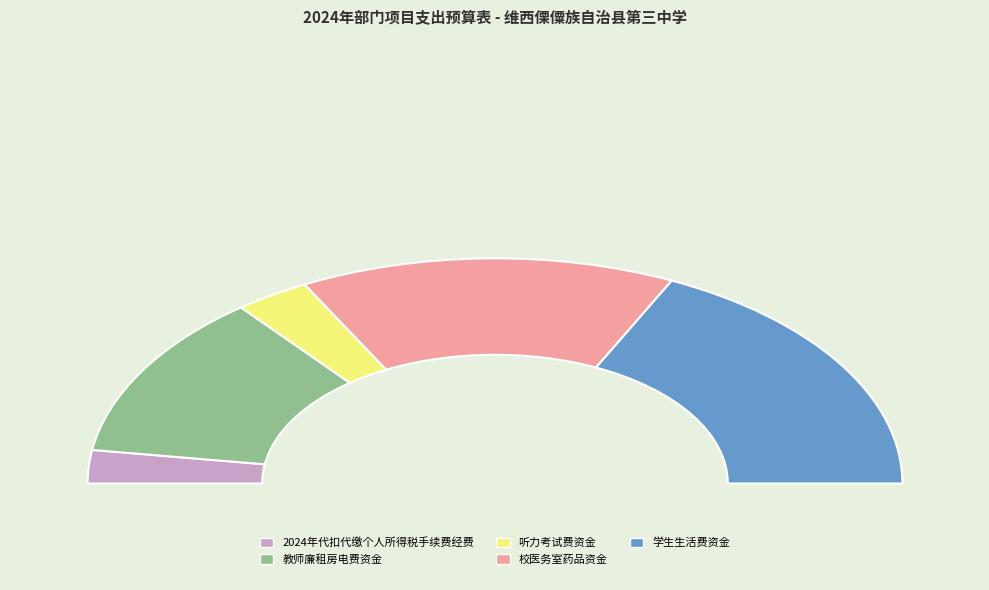

To the nearest percent, what is the difference between the largest and smallest slice percentages?

31%